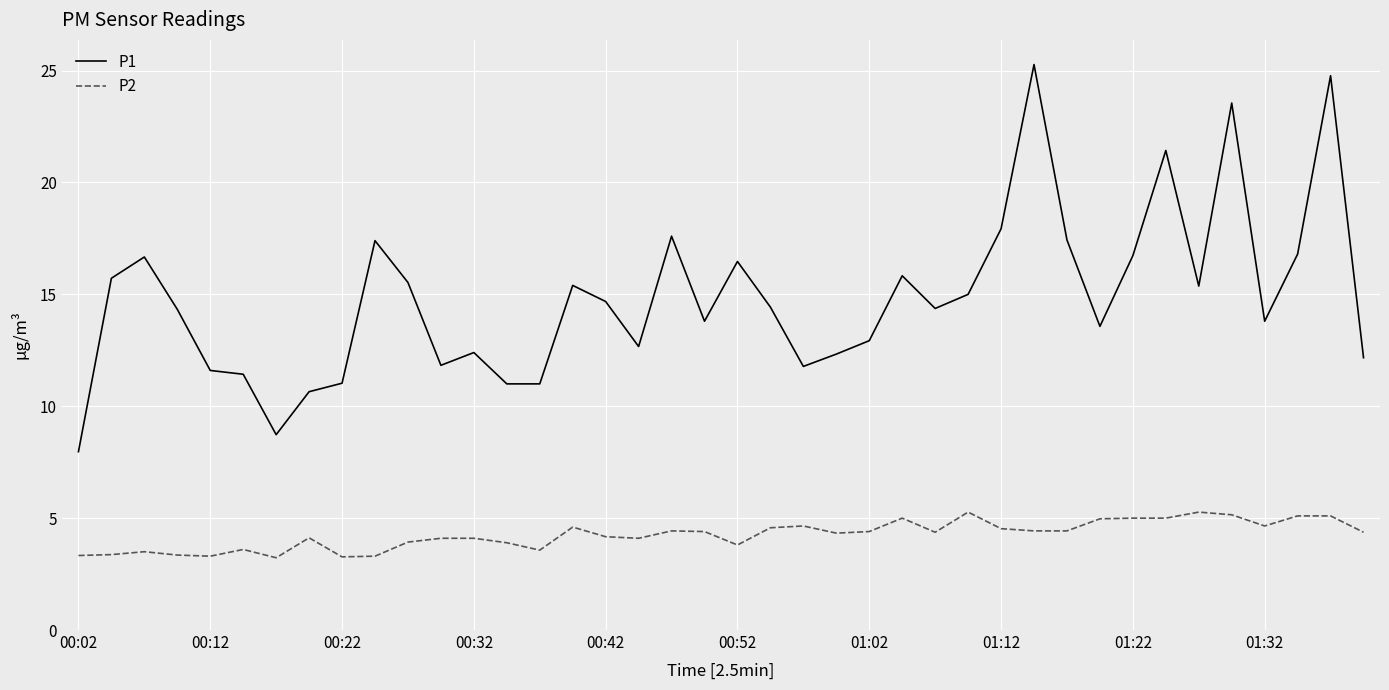

What is the difference between the maximum and minimum values in the P1 series?

17.3